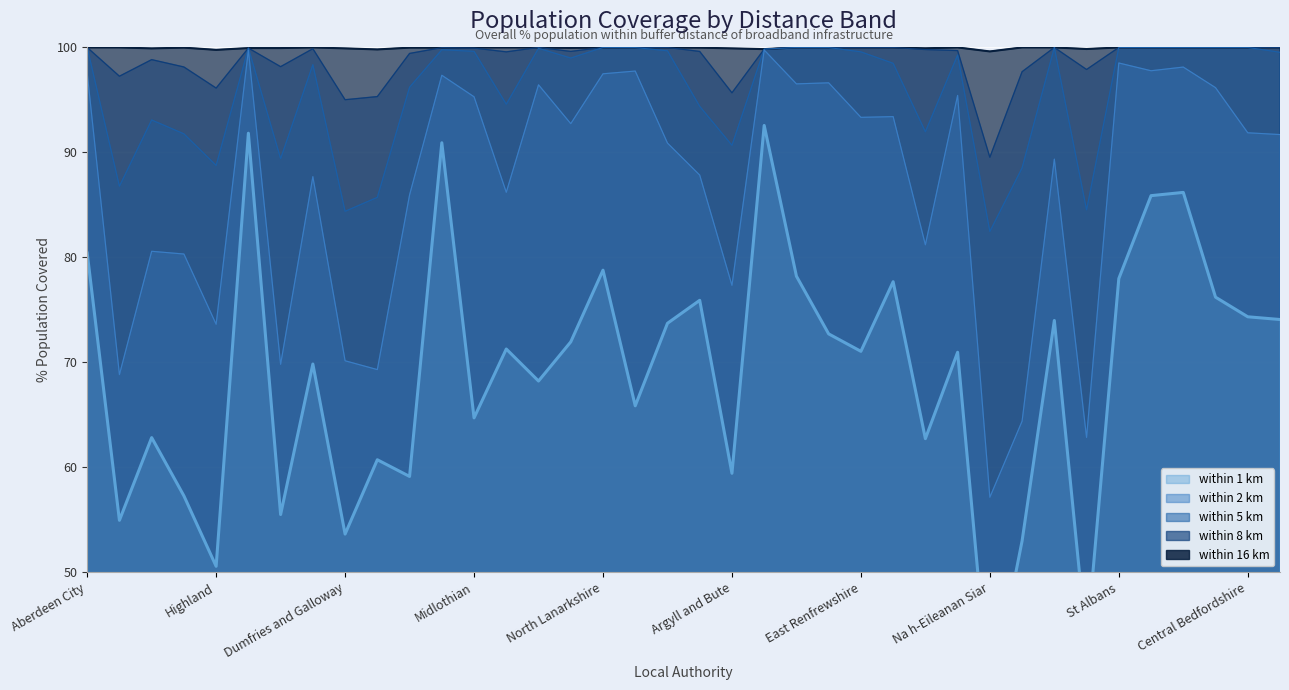

What is the difference between the second highest and second lowest values in the 5_km Overall series?

15.6